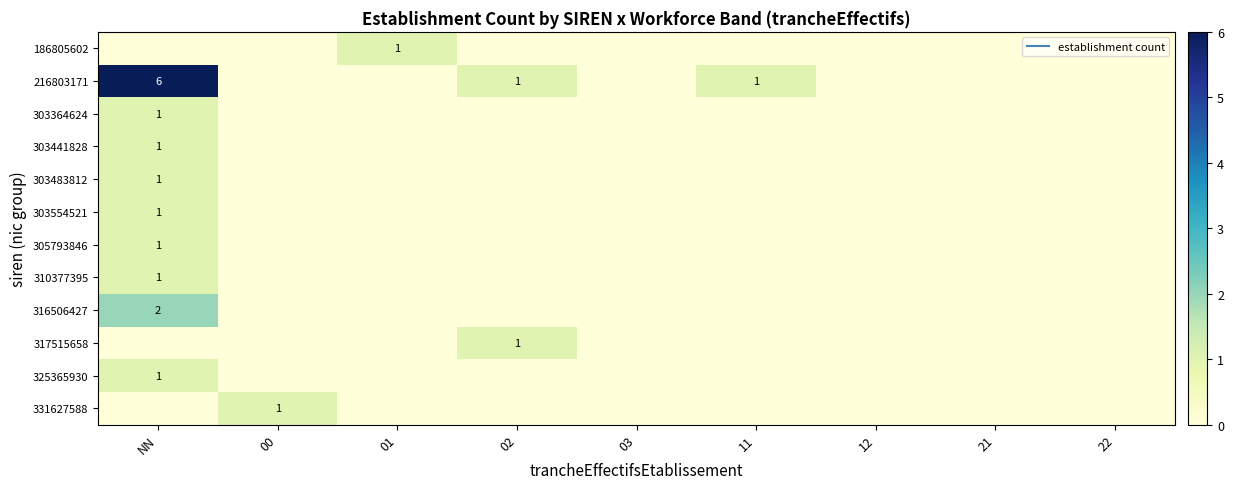

Count the 310377395 values in the range 0 to 1.

9